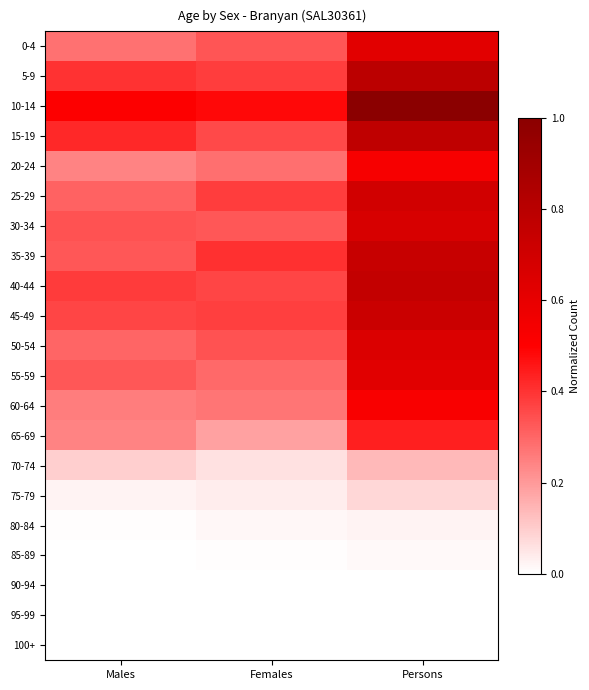

How many categories are shown in the chart?

3